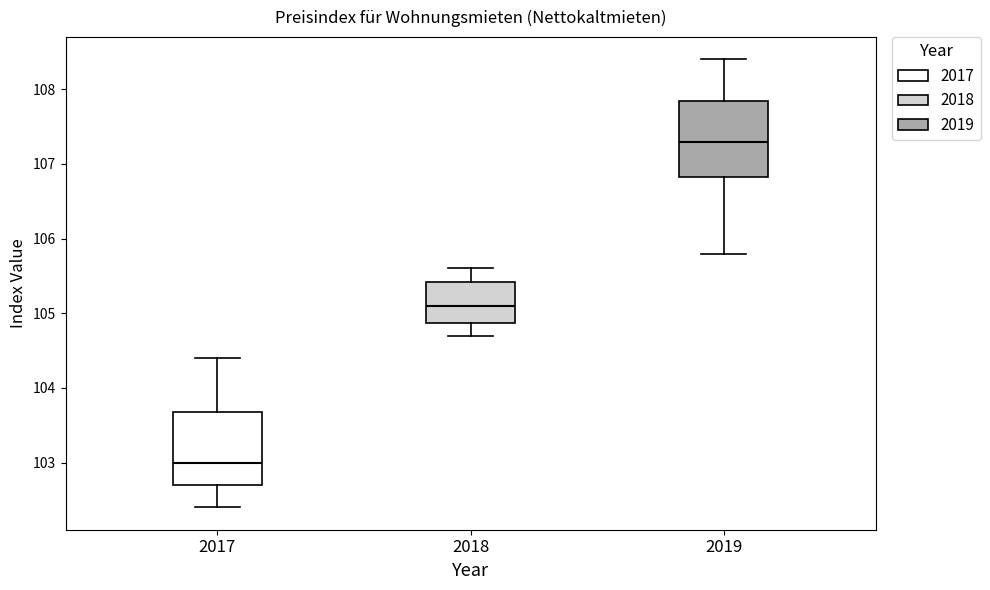

Reading left to right, read every box against the y-axis: the position of its median line, the range the box covers, and the ends of its whiskers. The values are not printed on the chart, so give them approximately, as read against the axis.

2017: median 103.0, box 102.7 to 103.7, whiskers 102.4 to 104.4
2018: median 105.1, box 104.9 to 105.4, whiskers 104.7 to 105.6
2019: median 107.3, box 106.8 to 107.9, whiskers 105.8 to 108.4